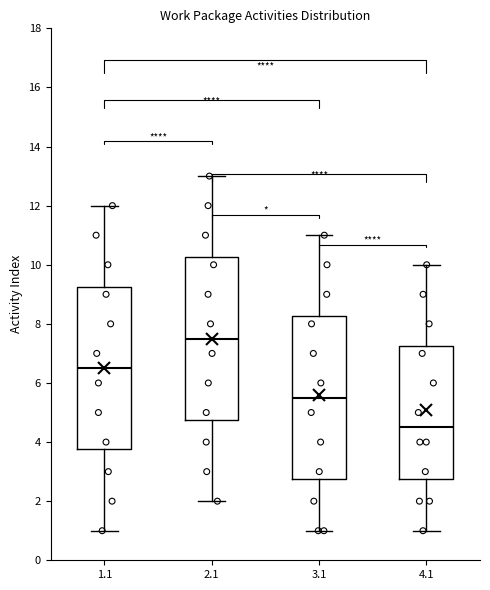

Reading left to right, transcribe this box plot: for each box, give where its median line is, the range the box spans, and where its two whiskers end, as read against the y-axis. The values are not printed on the chart, so give them approximately, as read against the axis.

1.1: median 6.6, box 3.8 to 9.2, whiskers 1.0 to 12.0
2.1: median 7.6, box 4.8 to 10.2, whiskers 2.0 to 13.0
3.1: median 5.6, box 2.8 to 8.2, whiskers 1.0 to 11.0
4.1: median 4.6, box 2.8 to 7.2, whiskers 1.0 to 10.0